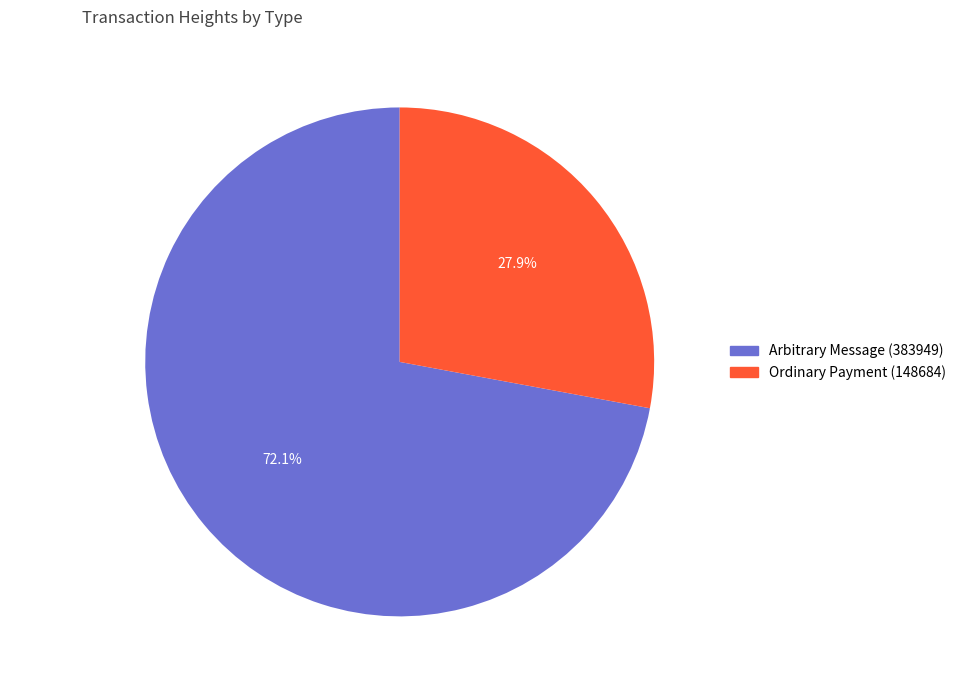

To the nearest percent, what is the average slice percentage?

50%